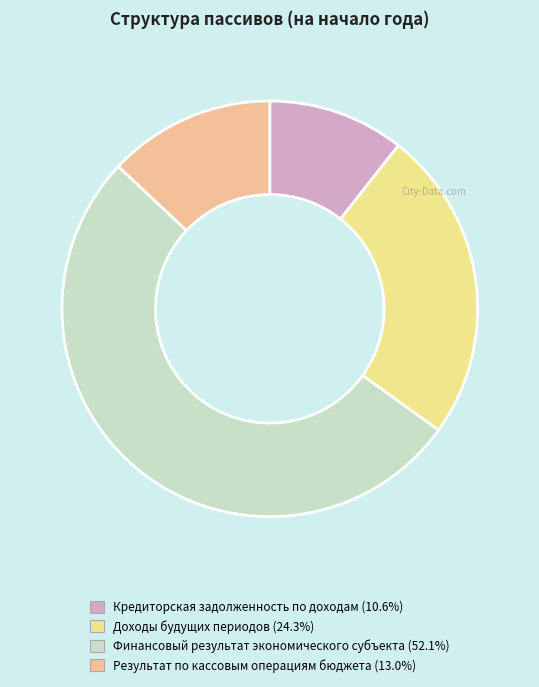

What is the smallest slice in the pie chart?

Кредиторская задолженность по доходам